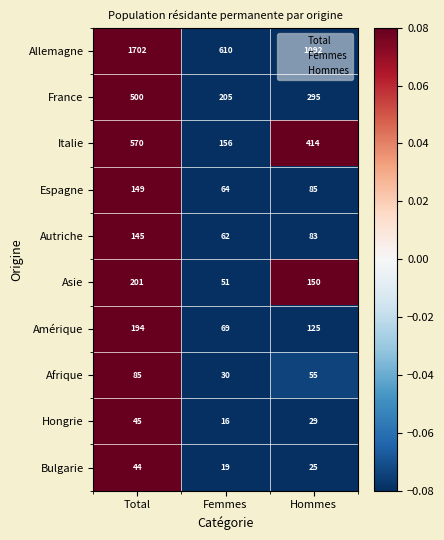

At which category is the sum across all series the highest?

Total